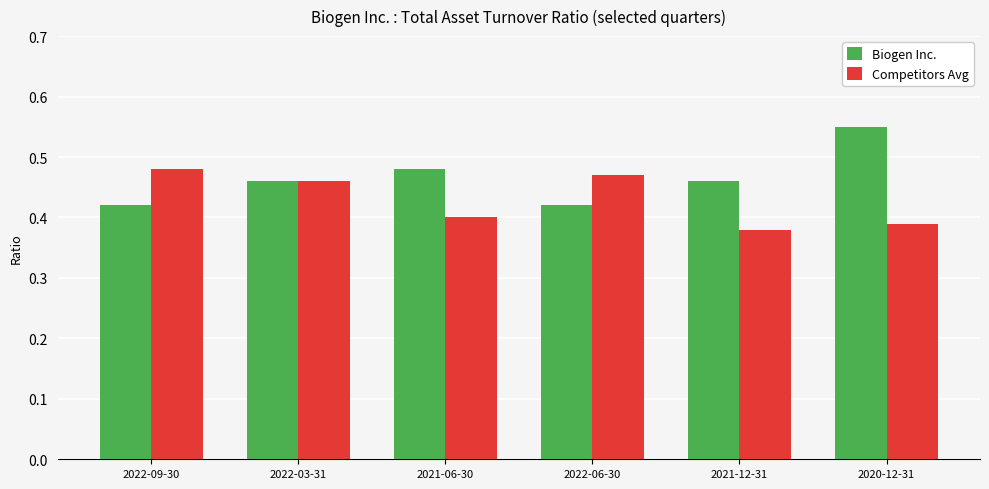

What is the difference between the maximum and minimum values in the Competitors Avg series?

0.1